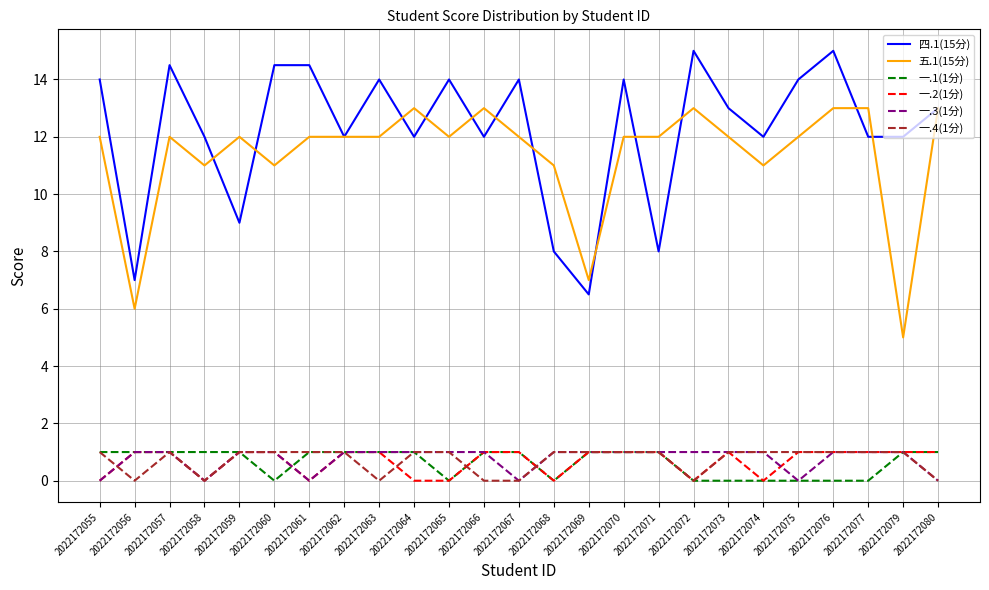

The value of 一.4(1分) at 2022172079 is 0.5. True or false?

False